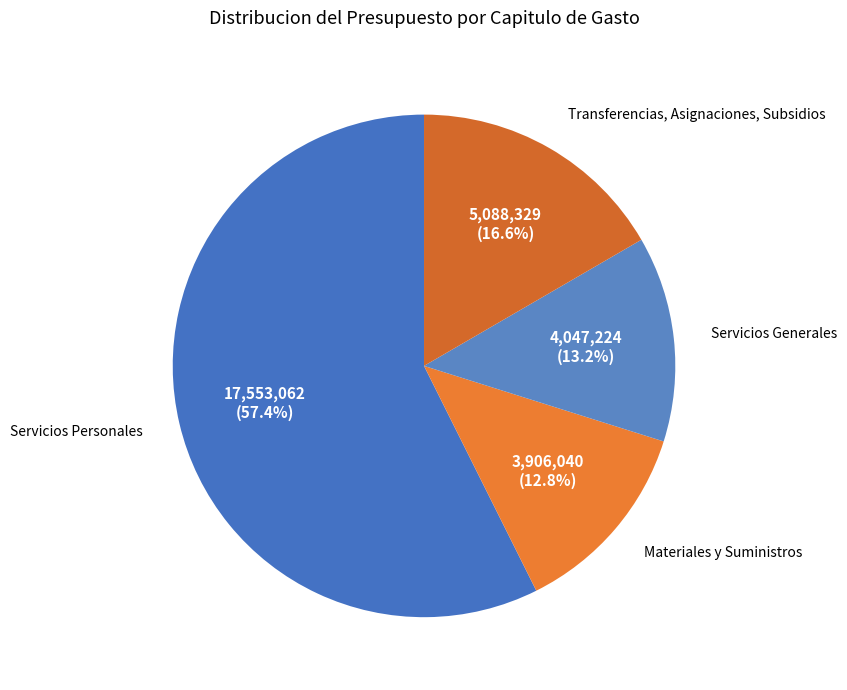

How many slices are in this pie chart?

4